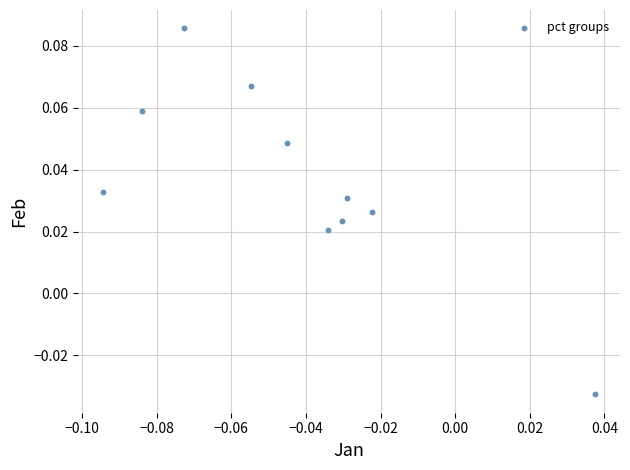

How many data points are displayed?

10